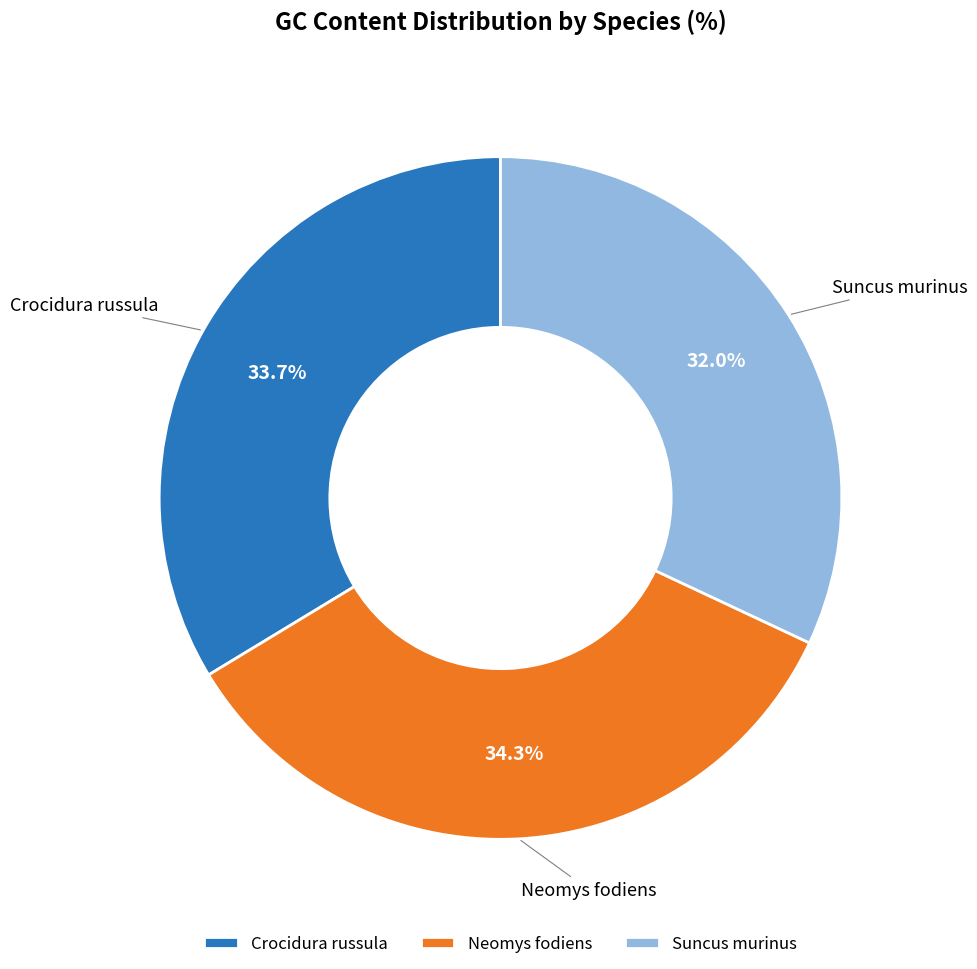

Count the number of slices in the pie.

3